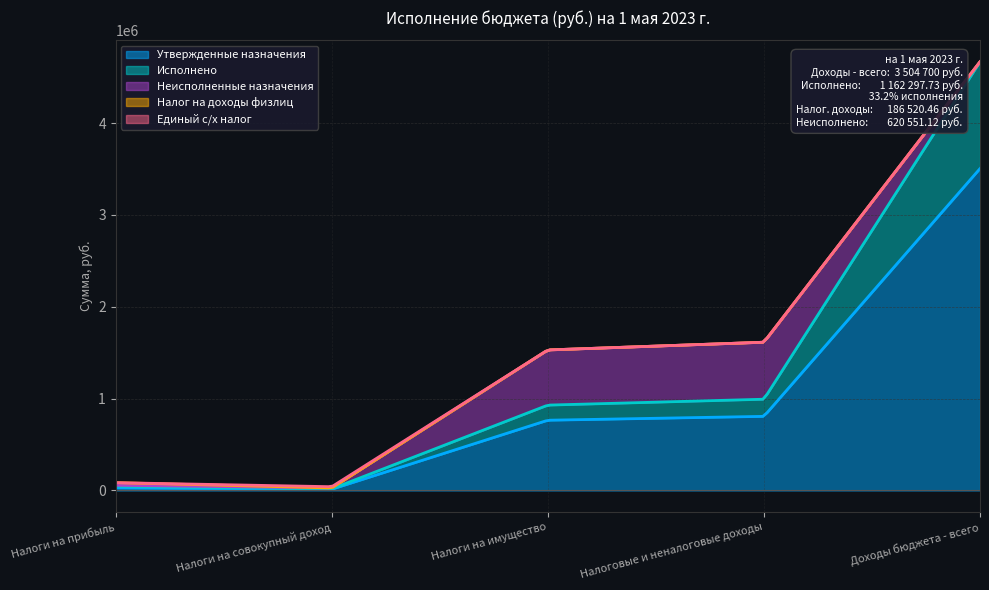

True or false: Налог на доходы физлиц has a value of -15092.5 at Налоговые и неналоговые доходы.

False